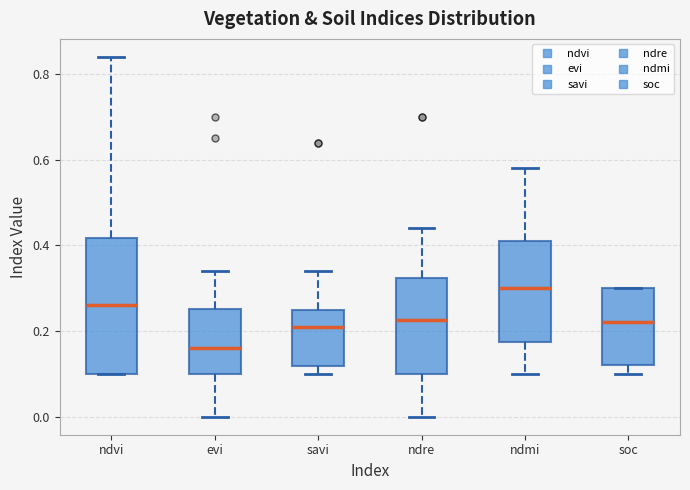

Reading left to right, read every box against the y-axis: the position of its median line, the range the box covers, and the ends of its whiskers. The values are not printed on the chart, so give them approximately, as read against the axis.

ndvi: median 0.26, box 0.10 to 0.42, whiskers 0.10 to 0.84
evi: median 0.16, box 0.10 to 0.26, whiskers 0.00 to 0.34
savi: median 0.22, box 0.12 to 0.26, whiskers 0.10 to 0.34
ndre: median 0.22, box 0.10 to 0.32, whiskers 0.00 to 0.44
ndmi: median 0.30, box 0.18 to 0.42, whiskers 0.10 to 0.58
soc: median 0.22, box 0.12 to 0.30, whiskers 0.10 to 0.30